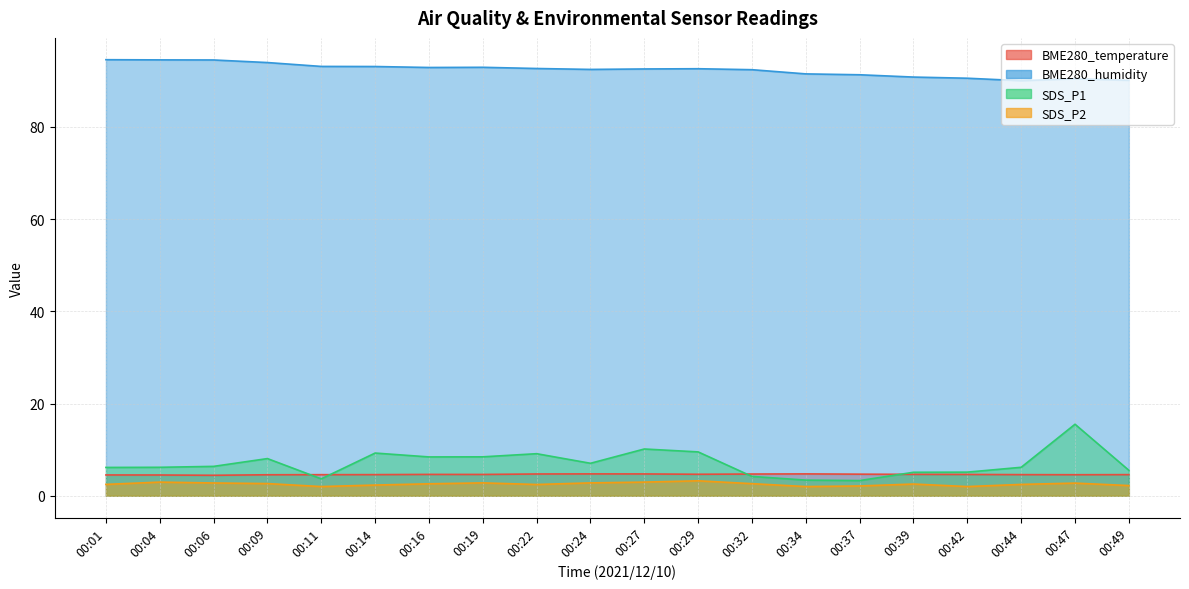

Does the chart display data point markers on the line(s)?

No